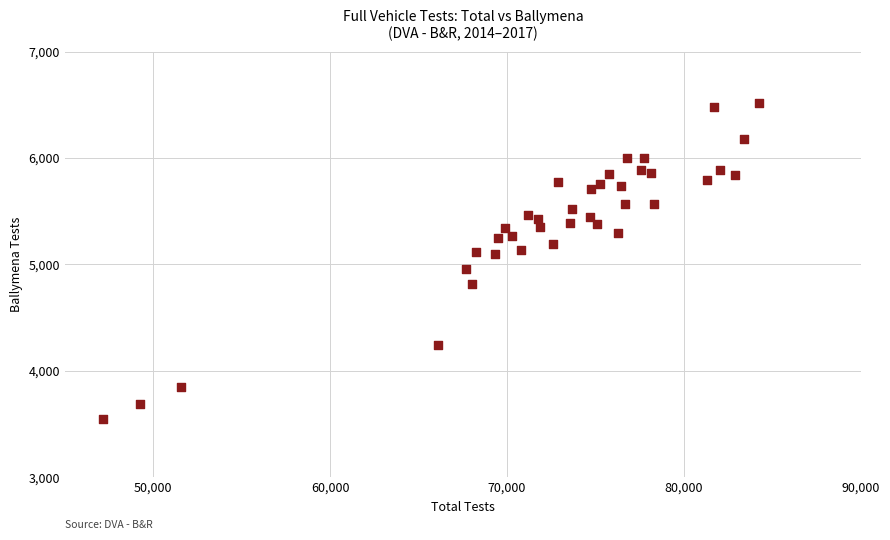

What is the range of Y values (max minus min)?

2974